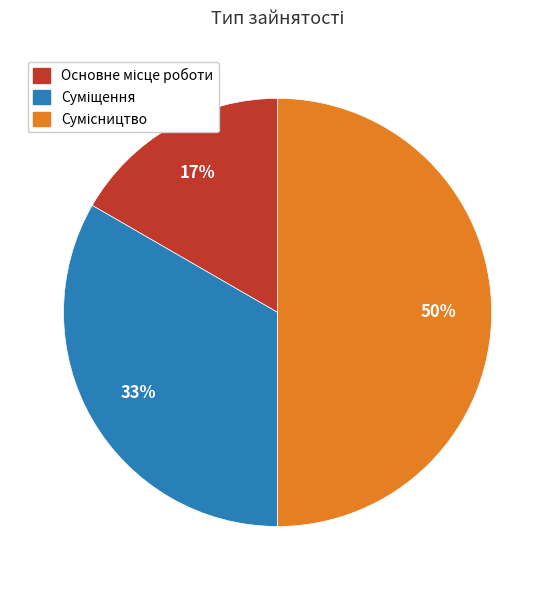

To the nearest percent, what is the difference between the largest and smallest slice percentages?

33%